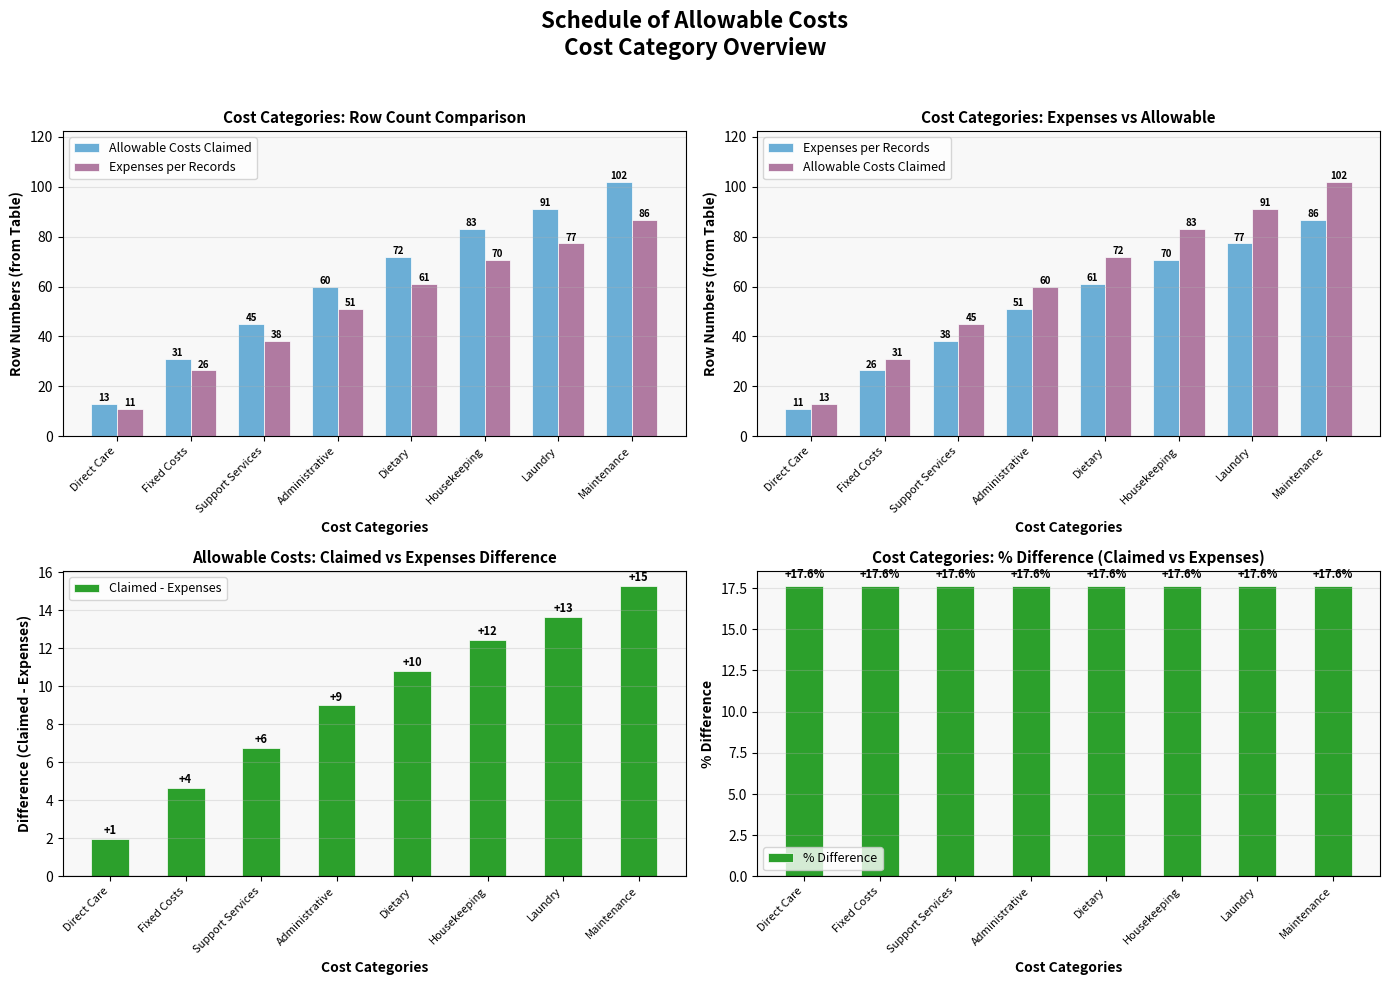

What is the label of the 1st bar from the right?

Maintenance